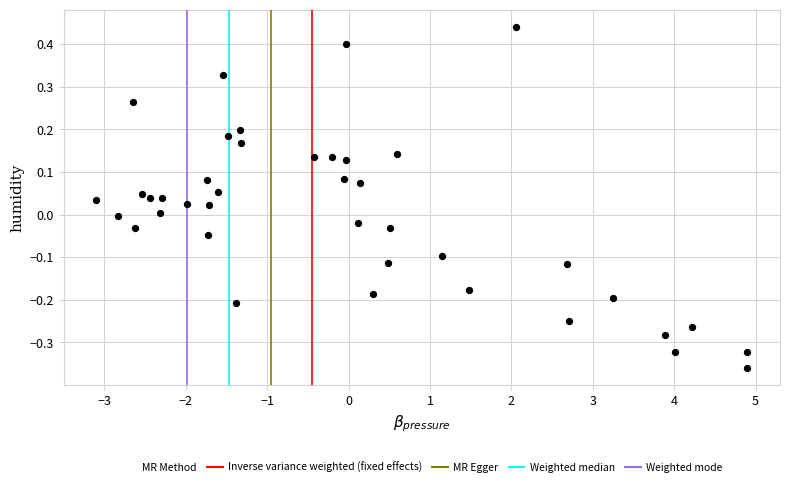

What is the range of X values (max minus min)?

8.0